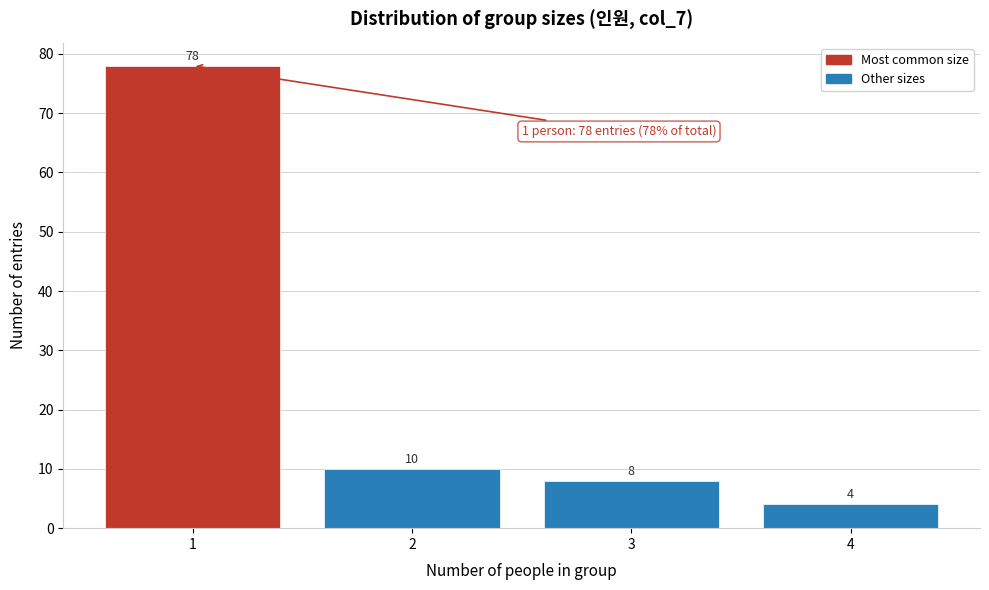

Reading left to right, list every bar in this chart as the range it spans on the x-axis followed by its height.

0.5 to 1.5: 78
1.5 to 2.5: 10
2.5 to 3.5: 8
3.5 to 4.5: 4